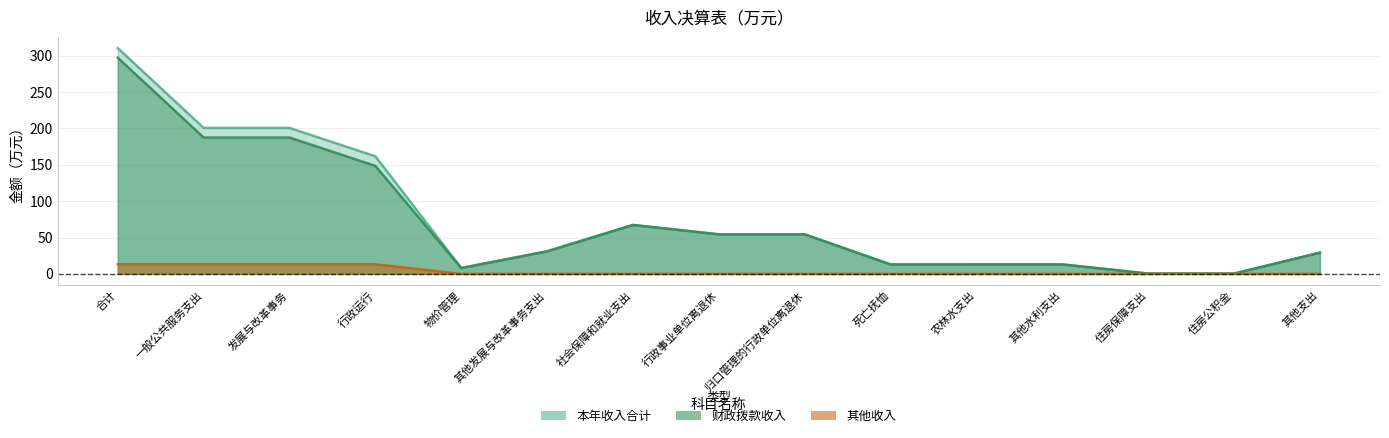

What is the approximate value of 财政拨款收入 at 其他发展与改革事务支出?

31.0